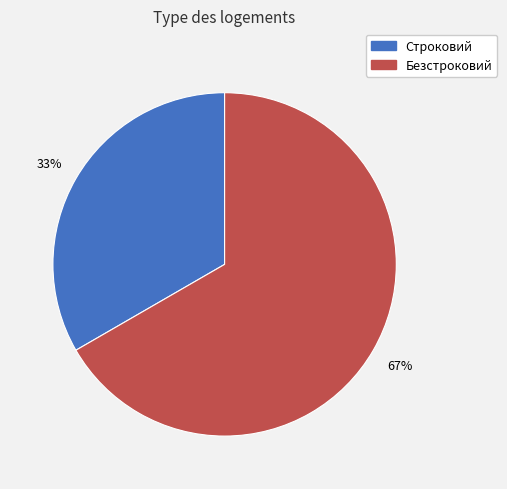

Count the number of slices in the pie.

2